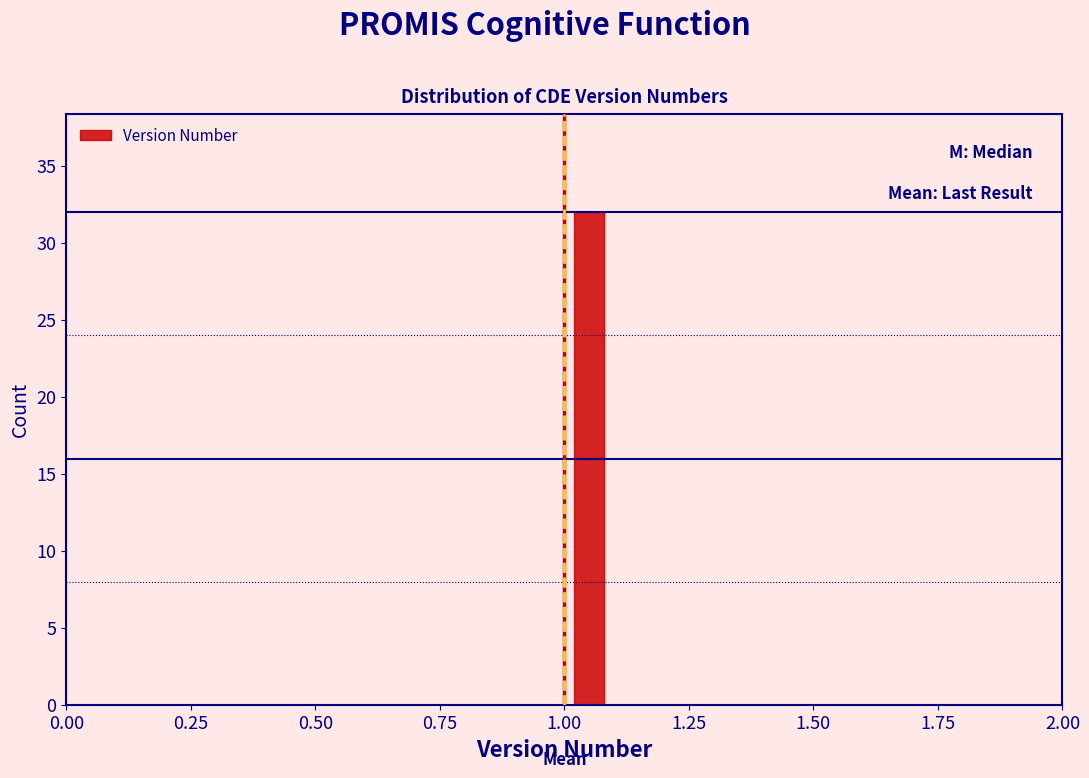

Read against the x-axis, roughly where is the centre of the tallest bar?

1.05